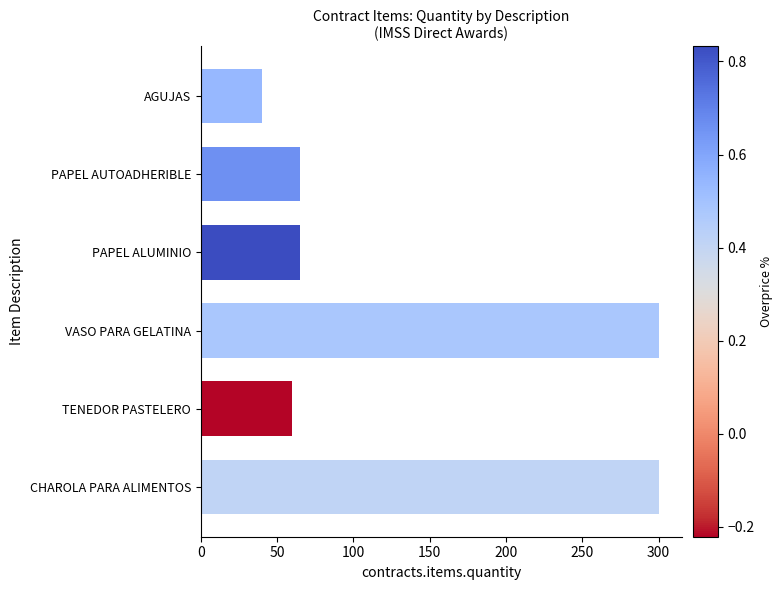

What is the approximate value at VASO PARA GELATINA?

300